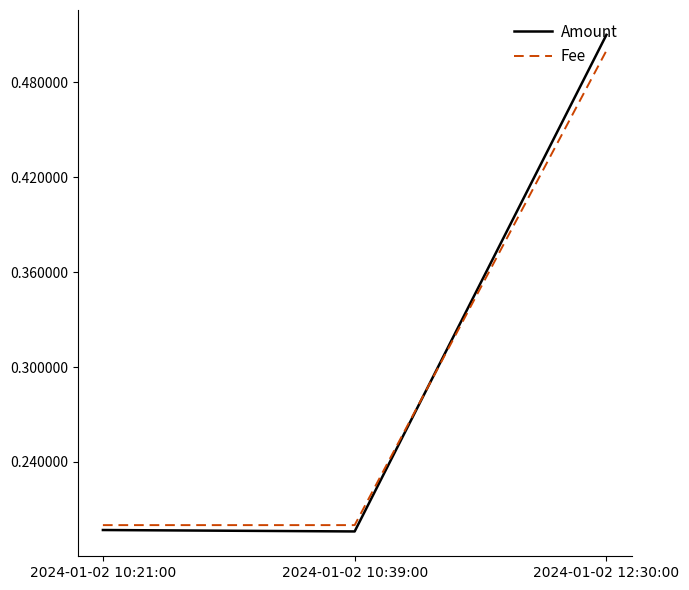

What position from the left is 2024-01-02 10:39:00?

2